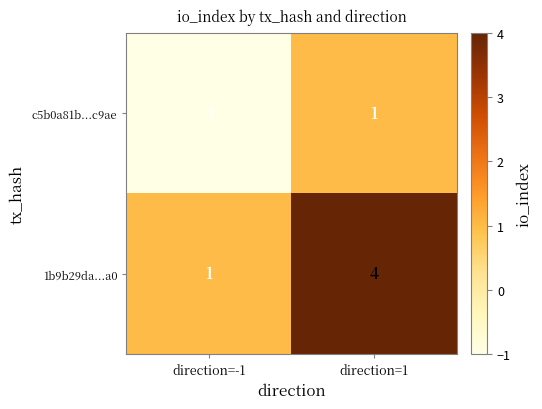

Reading left to right, transcribe all the data shown in this chart.

c5b0a81b...c9ae: direction=-1=-1	direction=1=1
1b9b29da...a0: direction=-1=1	direction=1=4